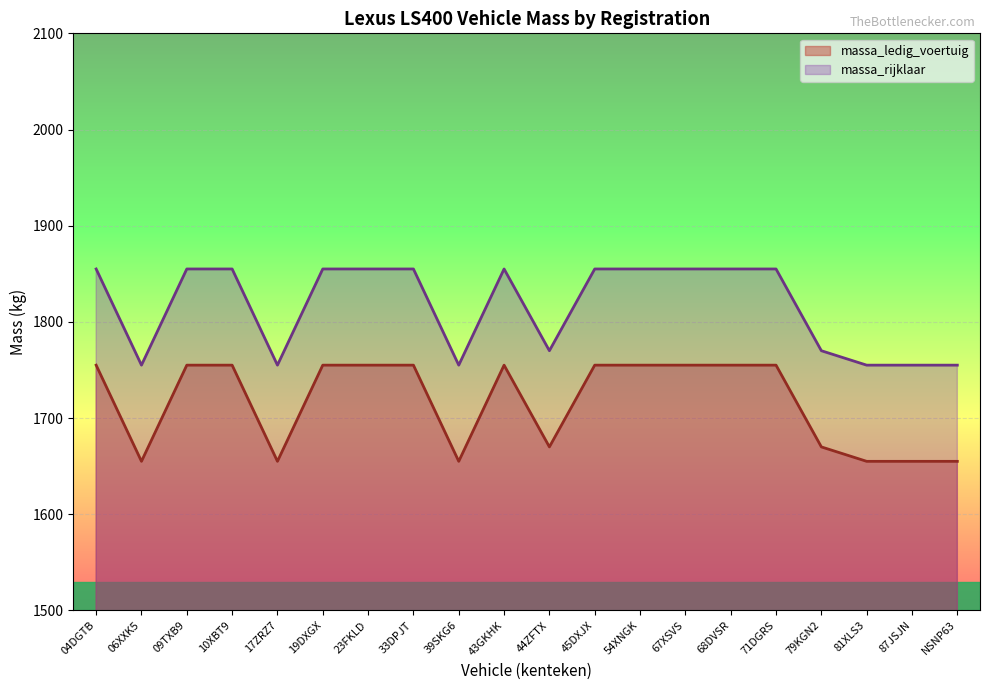

Where is the first local maximum for massa_ledig_voertuig?

43GKHK